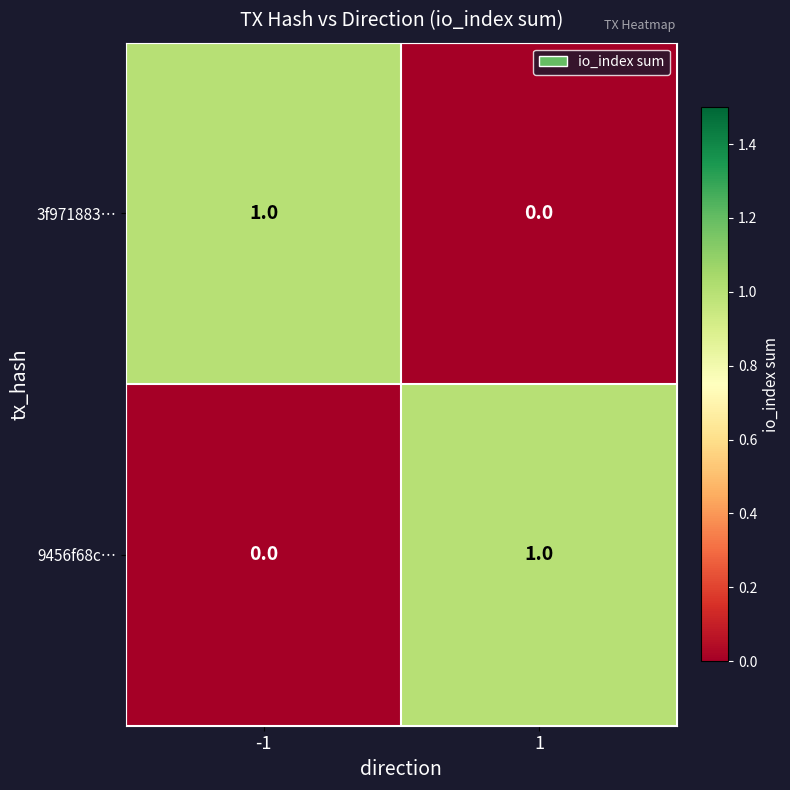

At 1, list the series in order from largest to smallest.

9456f68c…, 3f971883…